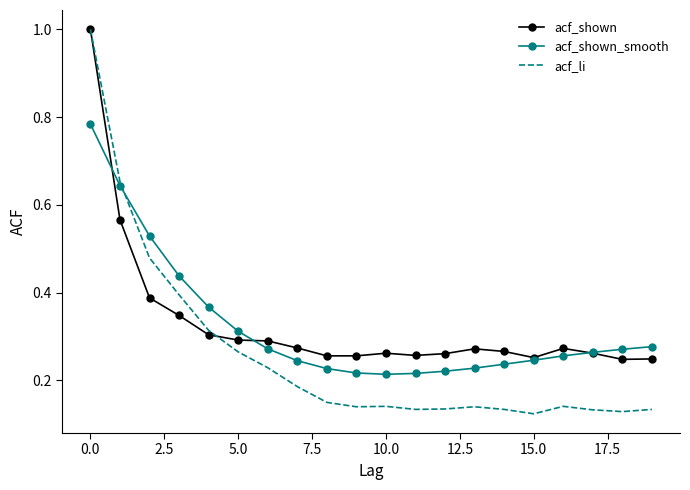

Which series has the largest range (max minus min)?

acf_li